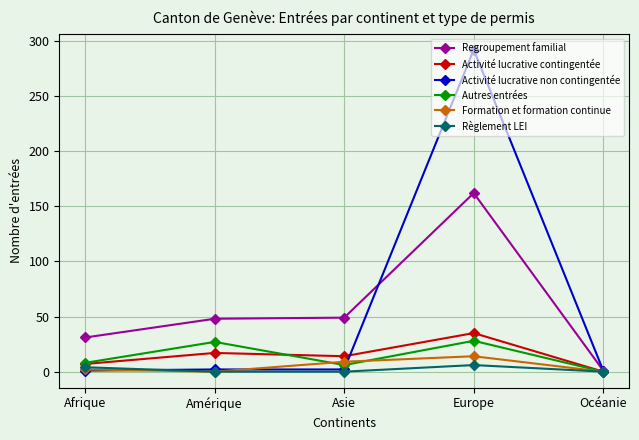

What is the label of the 4th point from the right?

Amérique